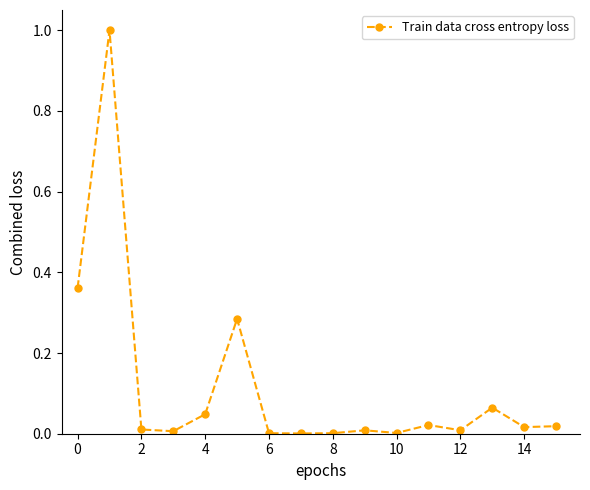

What is the sum of all values?

1.9